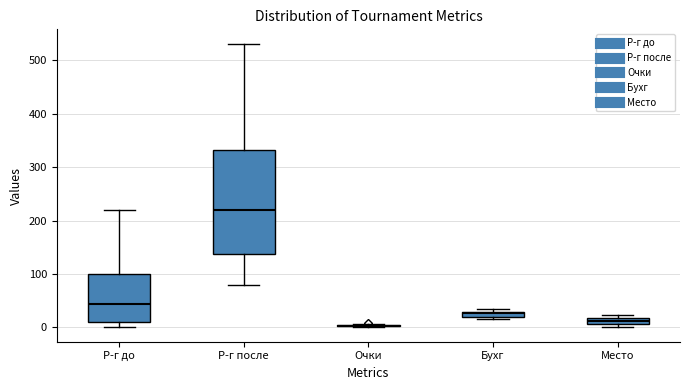

Where is the lower edge of the box for Р-г до on the y-axis? The values are not printed on the chart, so give them approximately, as read against the axis.

10